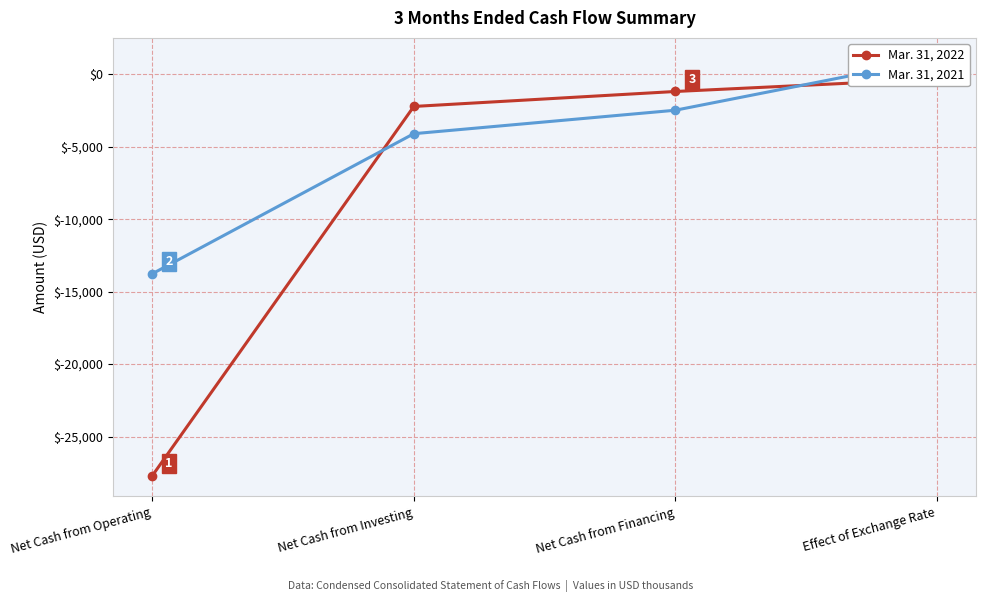

What position from the right is Net Cash from Operating?

4